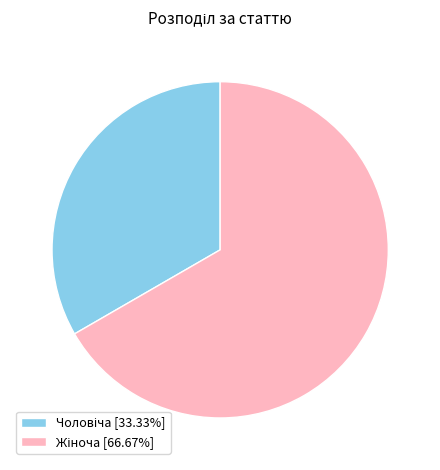

Does any single category account for the majority?

Yes